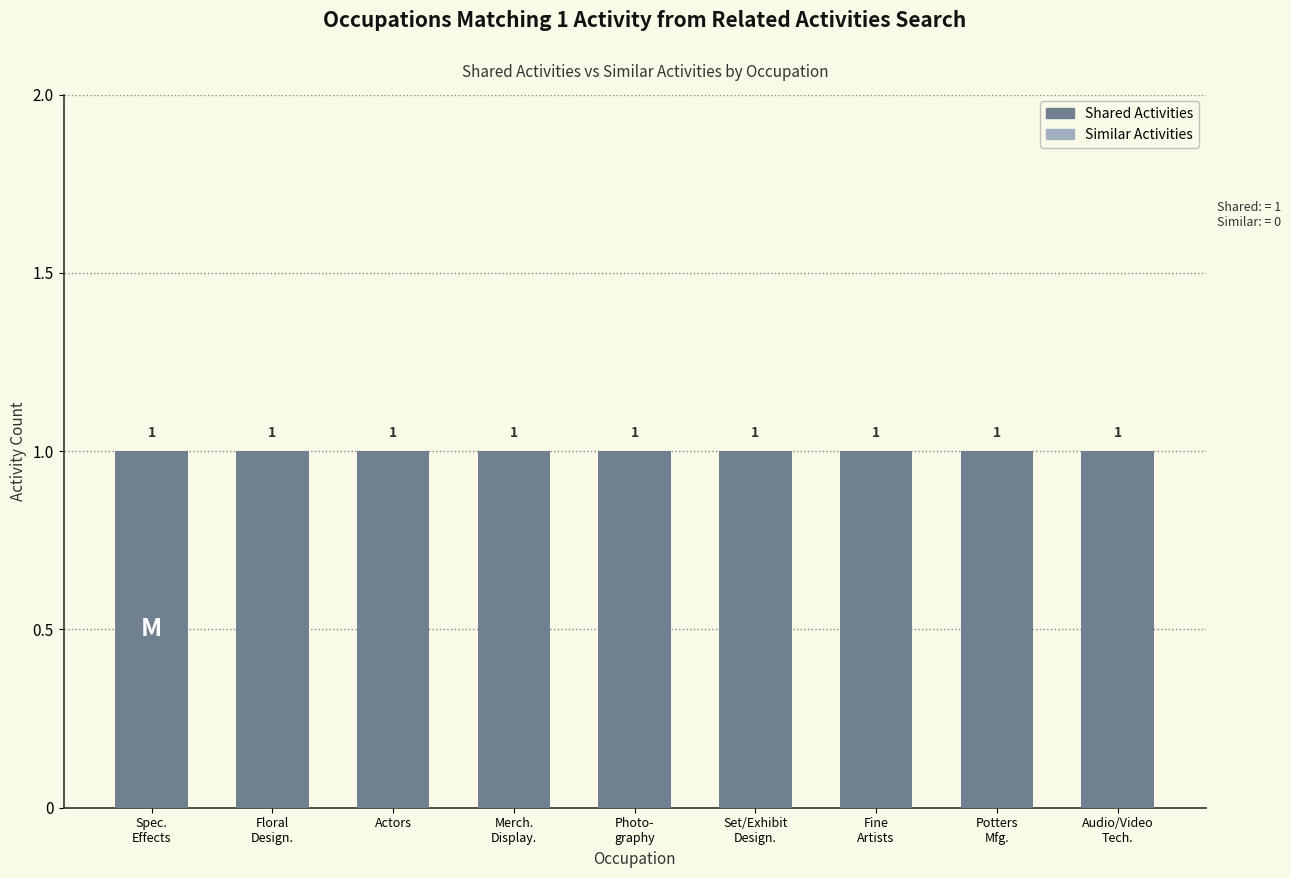

What is the label of the 8th bar from the right?

Floral
Design.